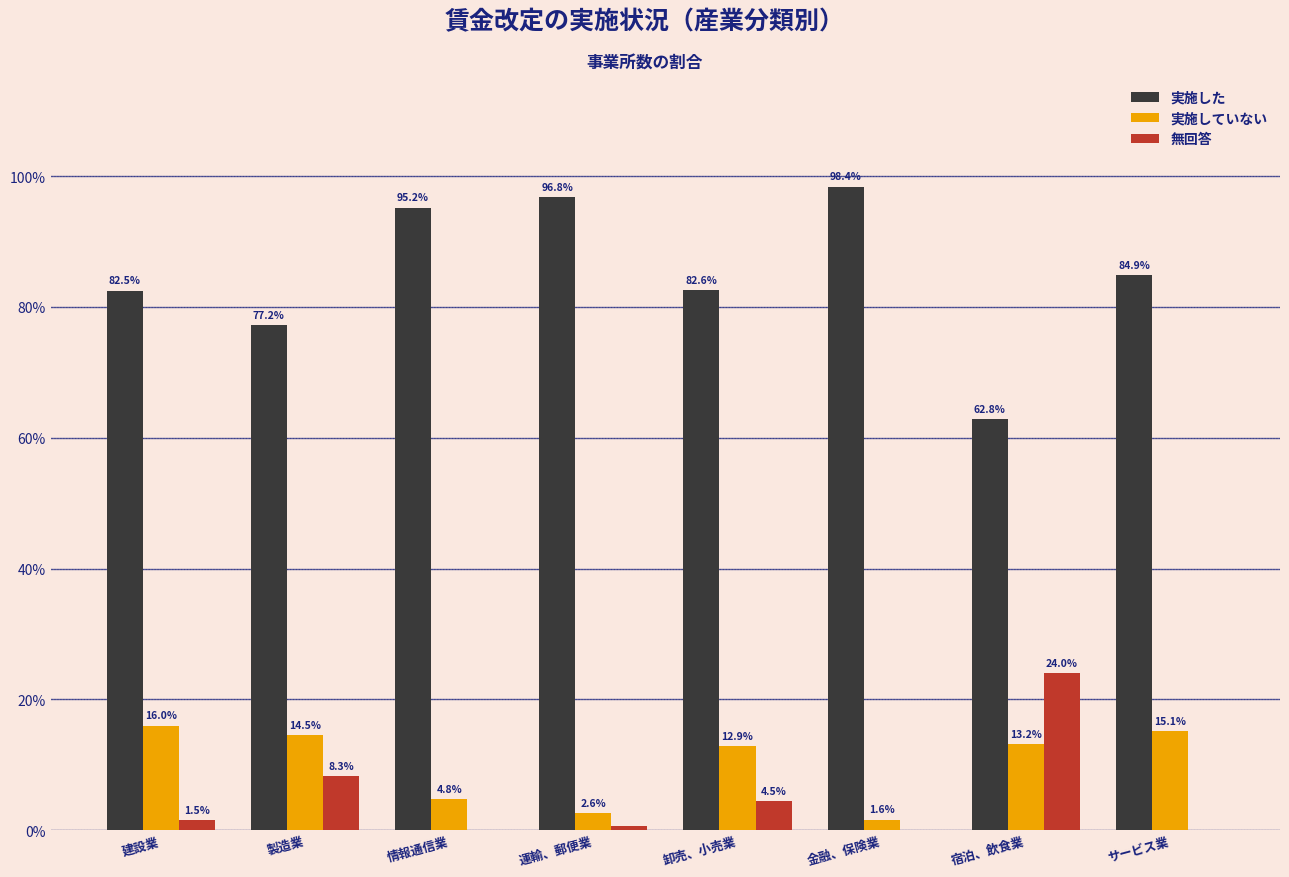

What is the maximum value for 実施した?

98.4